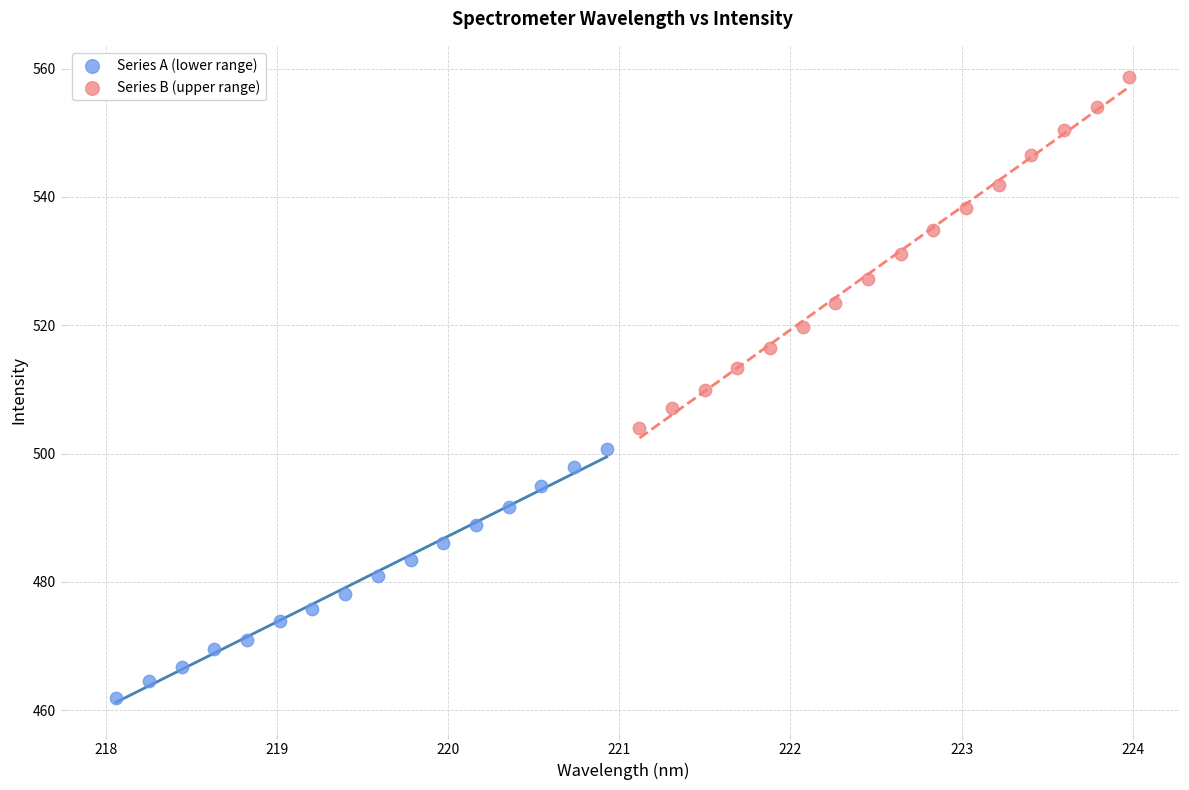

Which series reaches the minimum Y coordinate?

Series A (lower range)